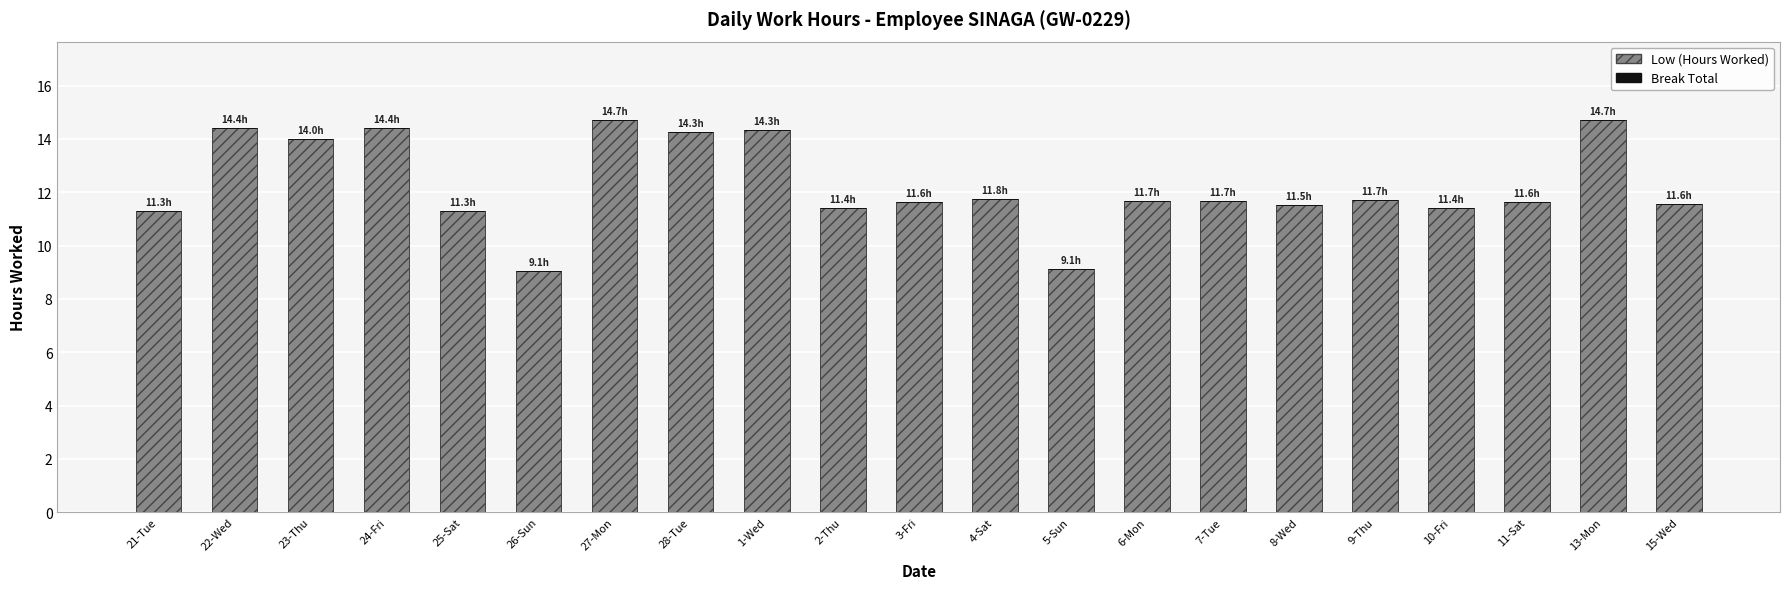

The chart shows a value of 14.4 at 22-Wed. True or false?

True